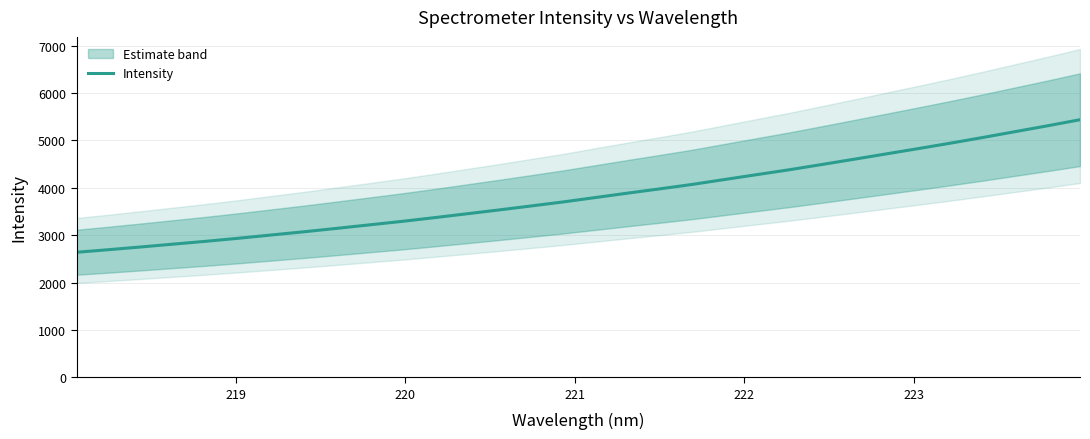

What is the highest value of the Intensity series?

5436.5